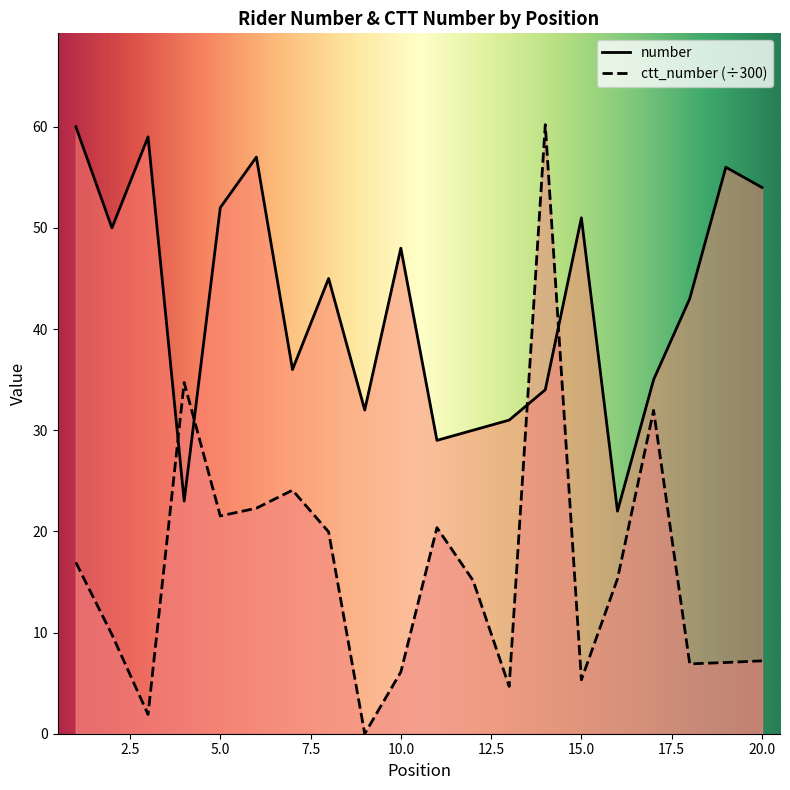

How many values in ctt_number are above zero?

19